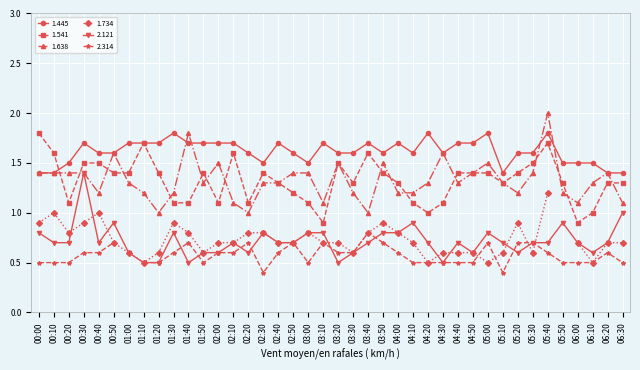

Which category has the highest value in the 1.638 series?

05:40